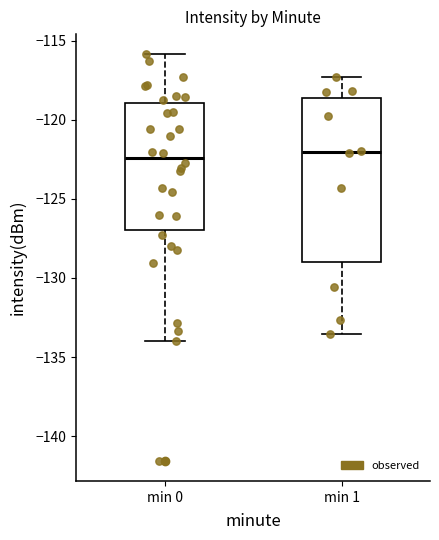

Where does the lower whisker of the box for min 1 end on the y-axis? The values are not printed on the chart, so give them approximately, as read against the axis.

-133.5